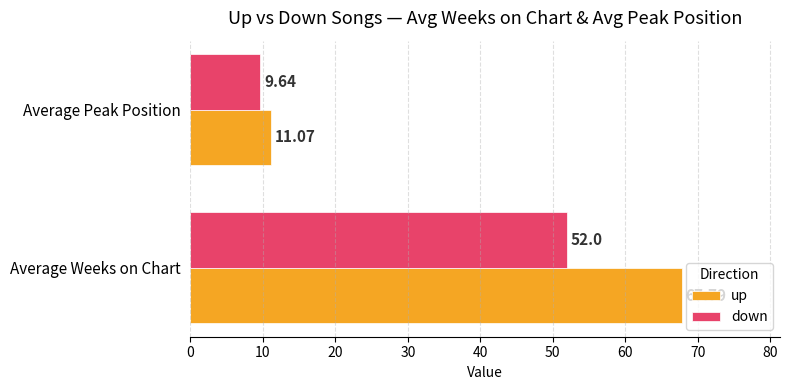

Which series has the largest range (max minus min)?

up